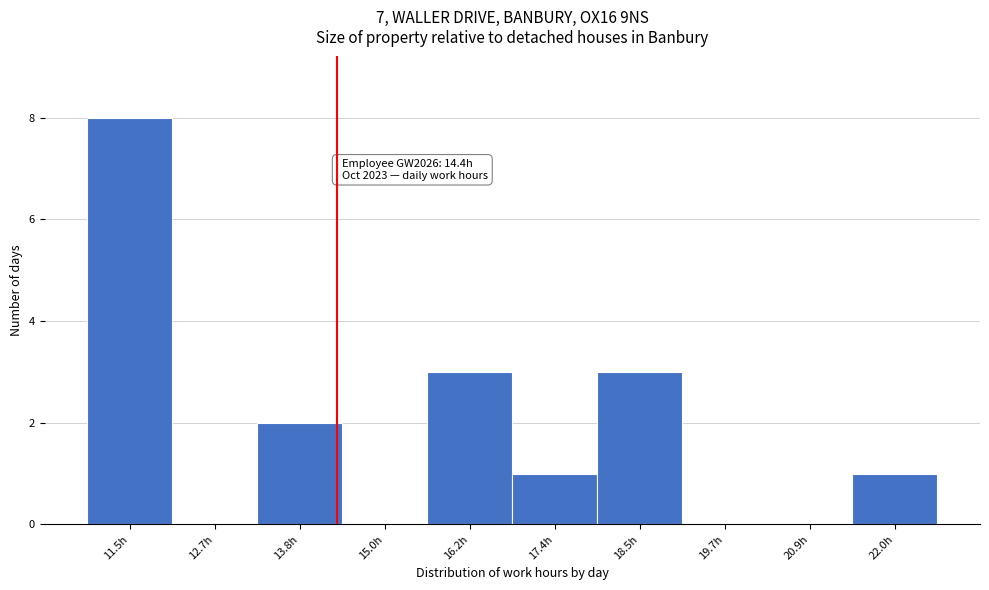

Which range on the x-axis has the tallest bar?

11.0 to 12.0